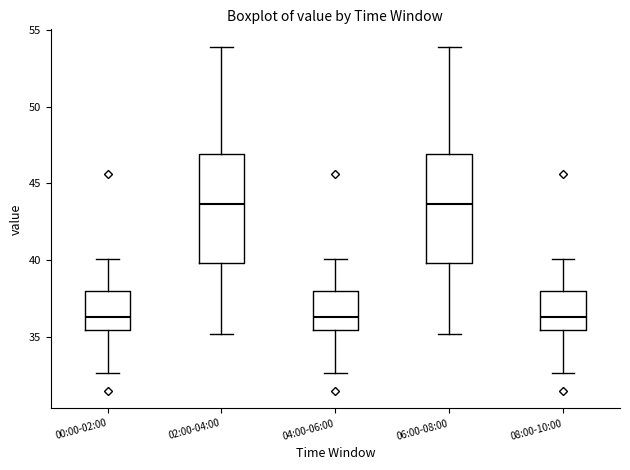

Where is the upper edge of the box for 02:00-04:00 on the y-axis? The values are not printed on the chart, so give them approximately, as read against the axis.

47.0